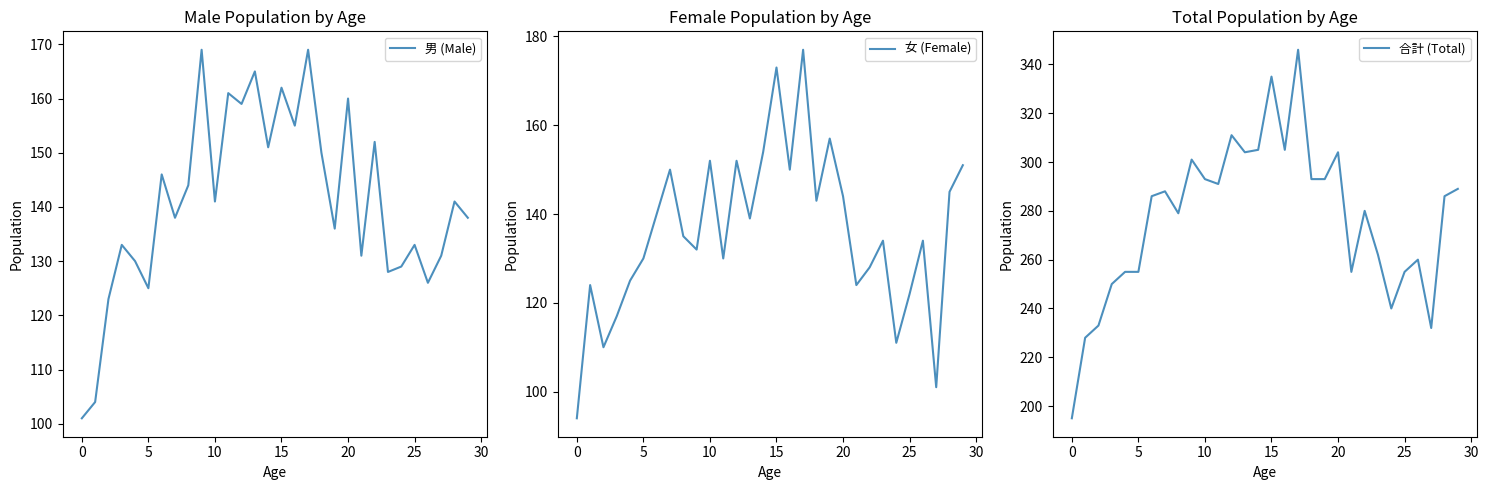

What is the value of the 合計 (Total) point at the 22nd from the left?

255